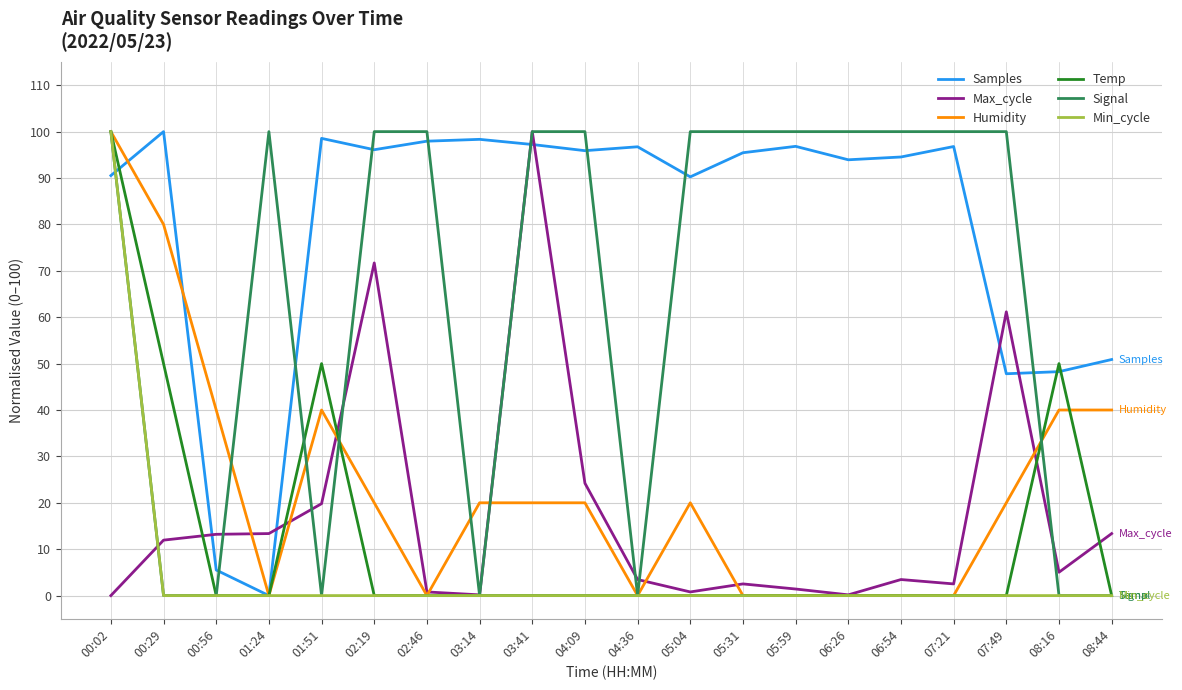

What is the maximum value shown in the chart?

100.0